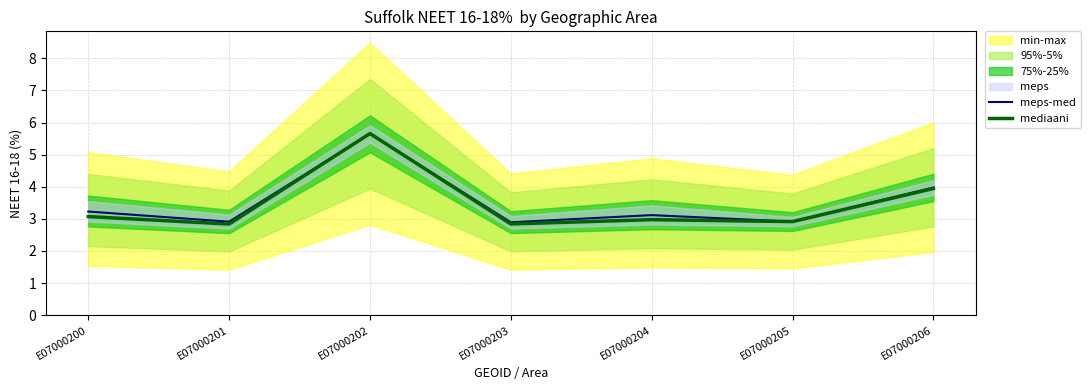

True or false: mediaani has a value of 1.9 at E07000203.

False